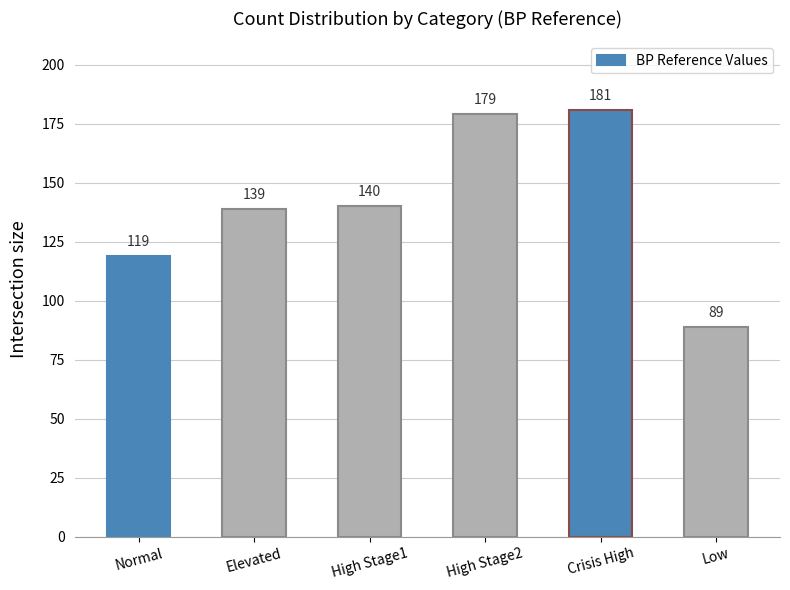

Which category has the lowest value across all series?

Low